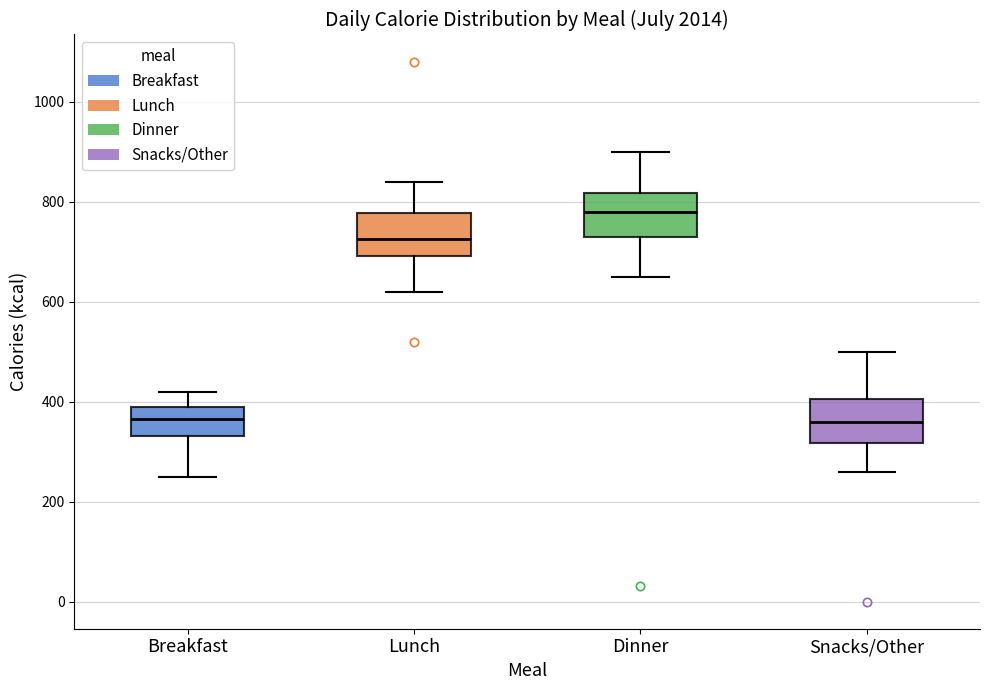

Which box has the highest median line?

Dinner